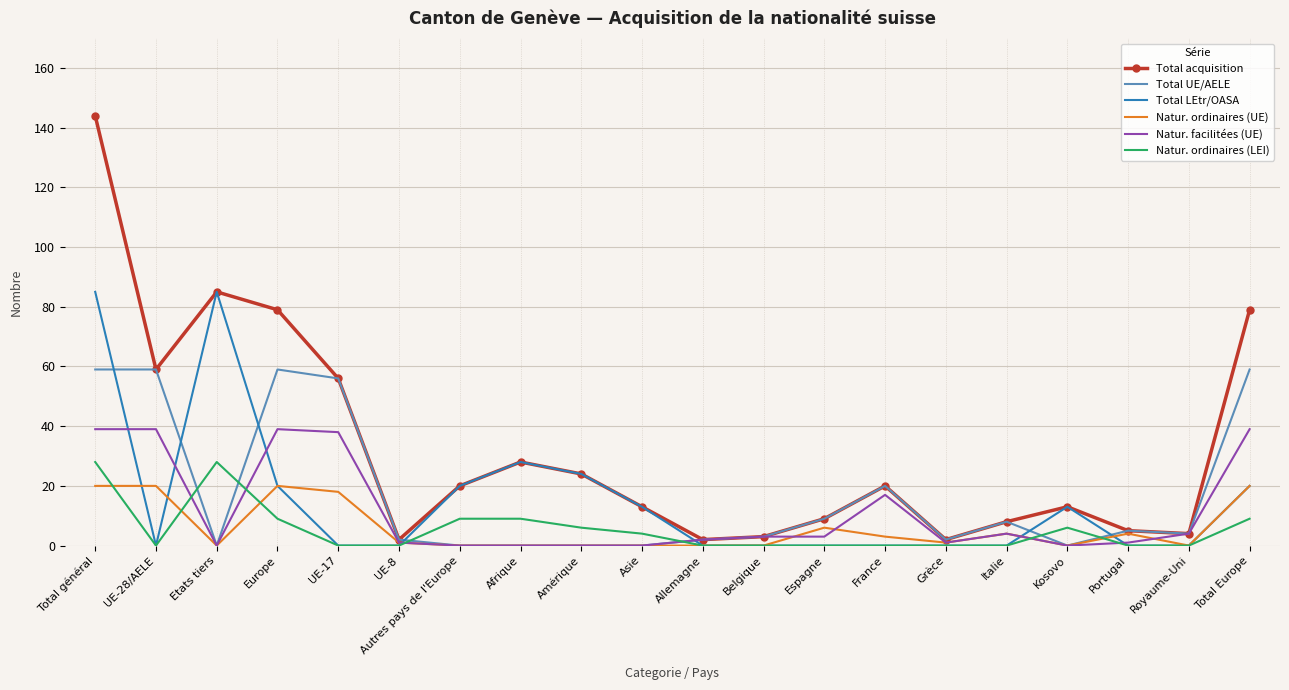

Is the value of Natur. ordinaires (UE) at Total général greater than the value of Total LEtr/OASA at Italie?

Yes